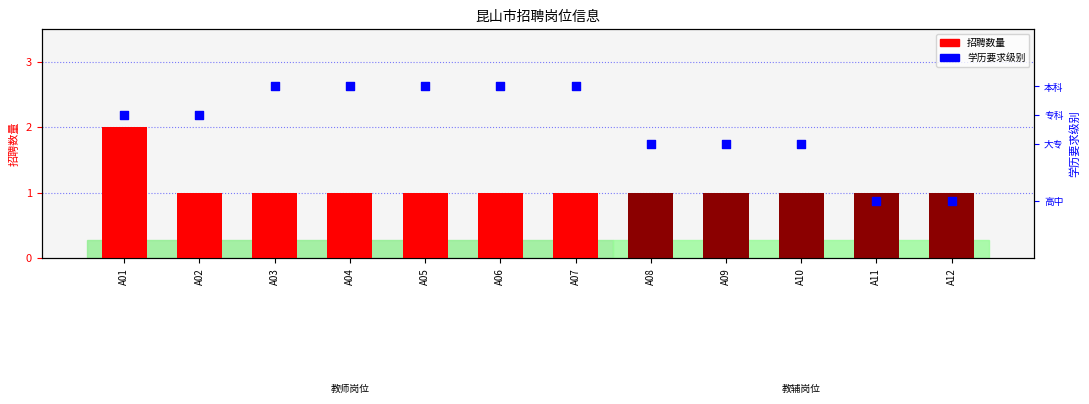

Which series has the widest spread of Y values?

学历要求级别